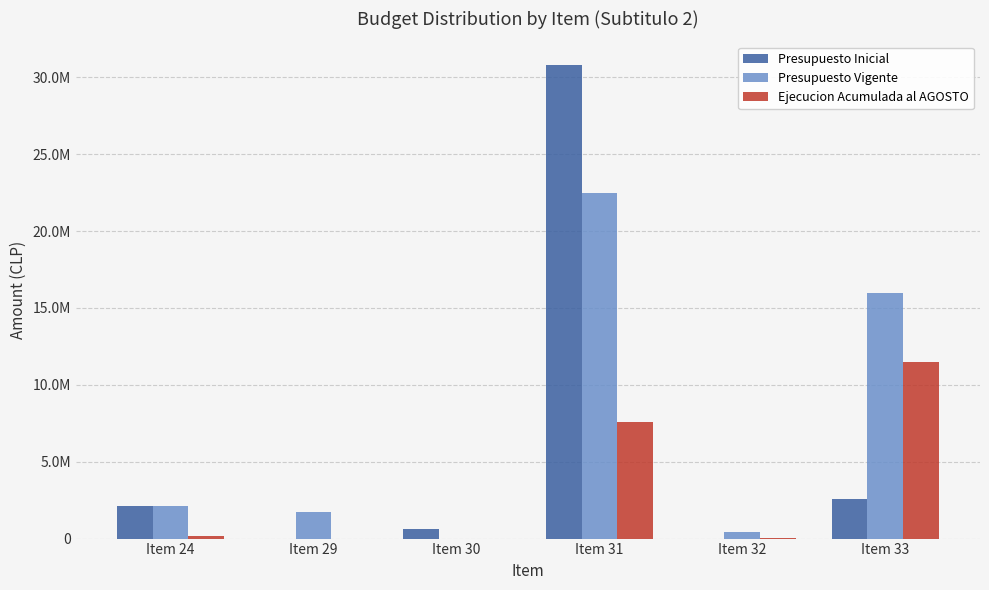

List the labels in order of Presupuesto Inicial value, smallest first.

Item 29, Item 32, Item 30, Item 24, Item 33, Item 31